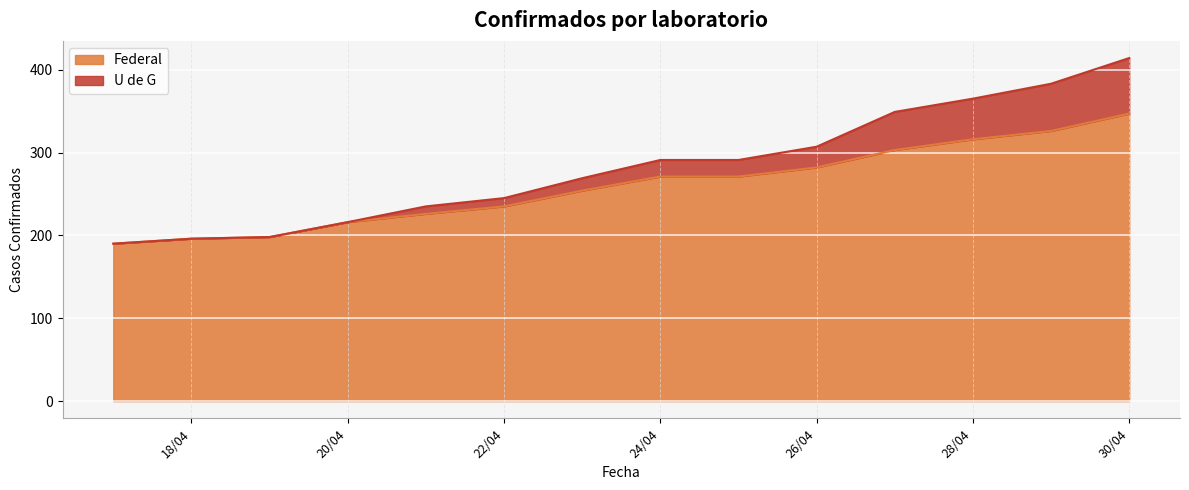

What is the sum of all U de G values?

3949